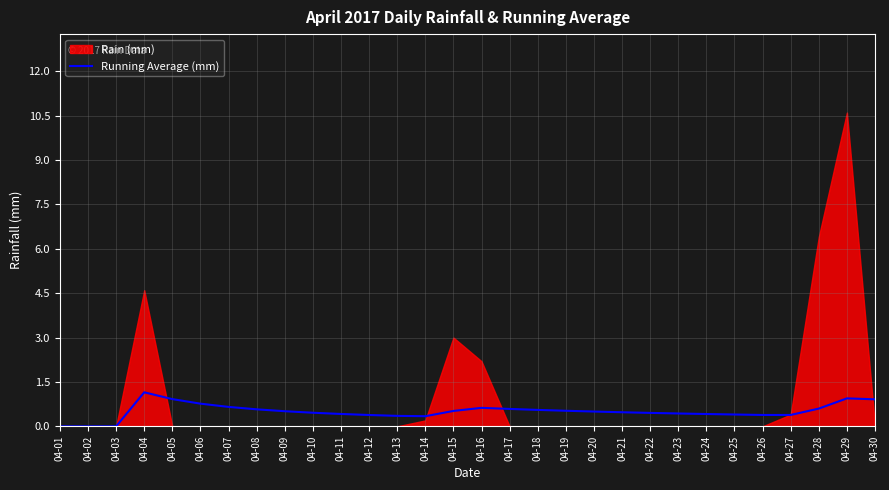

Is it true that Running Average (mm) equals 0.4 at 04-23?

True